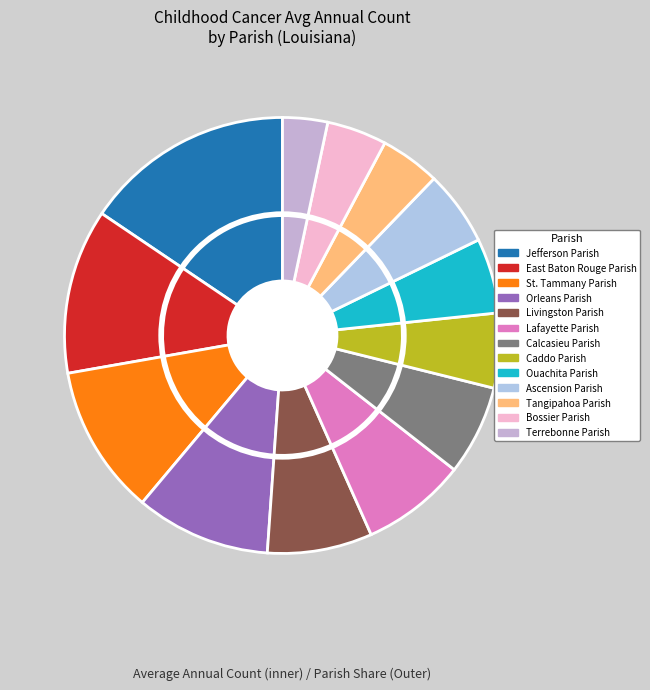

What is the largest slice in the pie chart?

Jefferson Parish